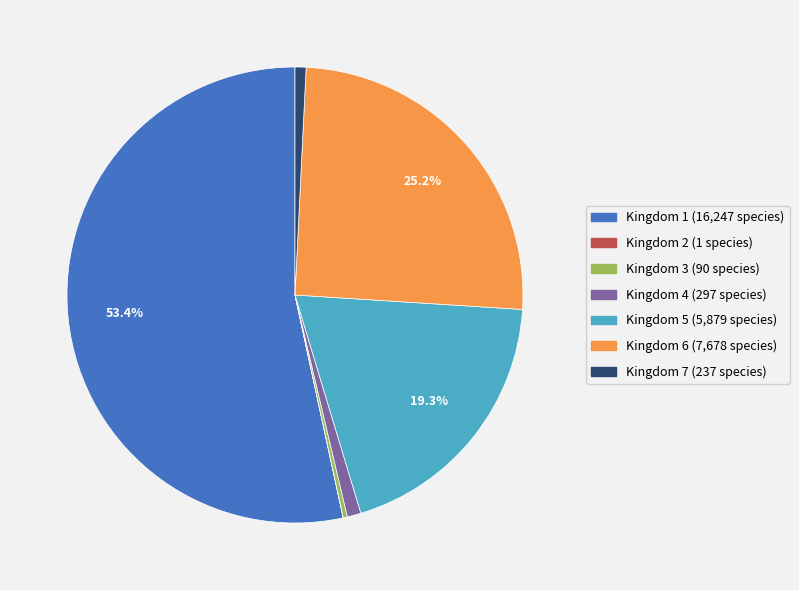

Is the sum of Kingdom 7 and Kingdom 3 greater than half?

No